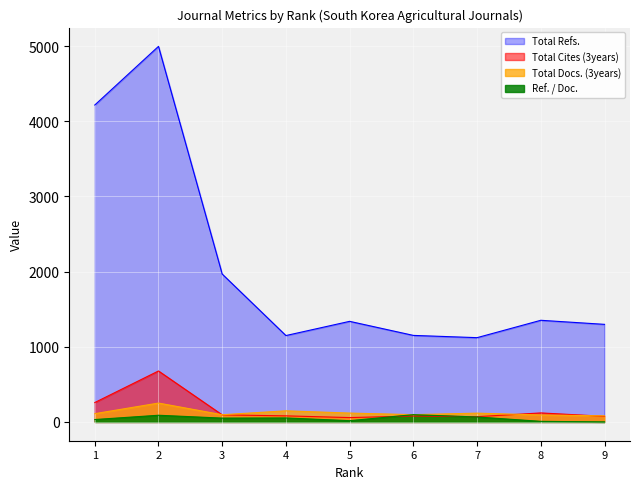

At which category is the sum across all series the highest?

2